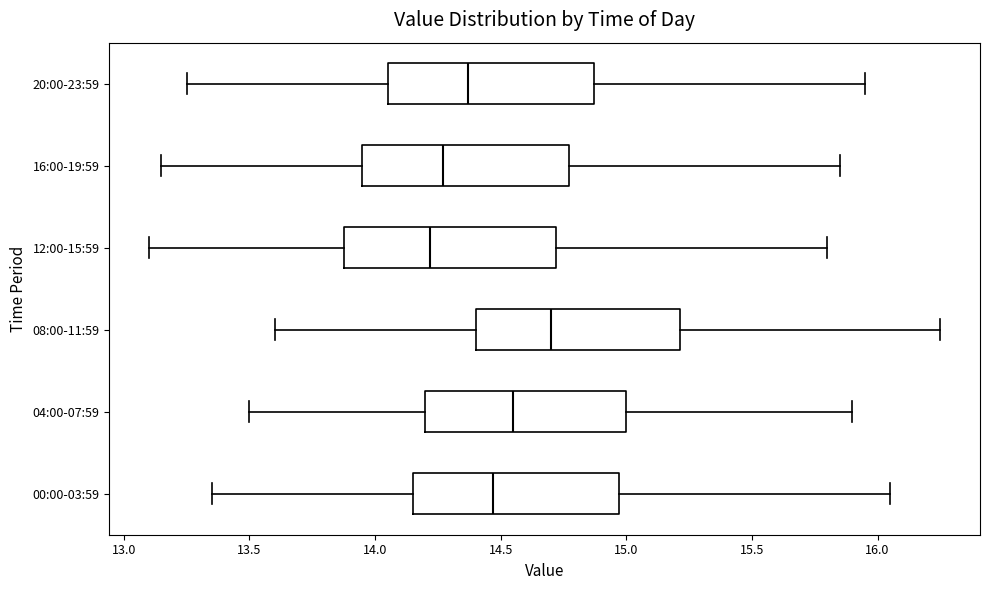

Reading bottom to top, read every box against the x-axis: the position of its median line, the range the box covers, and the ends of its whiskers. The values are not printed on the chart, so give them approximately, as read against the axis.

00:00-03:59: median 14.45, box 14.15 to 14.95, whiskers 13.35 to 16.05
04:00-07:59: median 14.55, box 14.20 to 15.00, whiskers 13.50 to 15.90
08:00-11:59: median 14.70, box 14.40 to 15.20, whiskers 13.60 to 16.25
12:00-15:59: median 14.20, box 13.90 to 14.70, whiskers 13.10 to 15.80
16:00-19:59: median 14.25, box 13.95 to 14.75, whiskers 13.15 to 15.85
20:00-23:59: median 14.35, box 14.05 to 14.85, whiskers 13.25 to 15.95